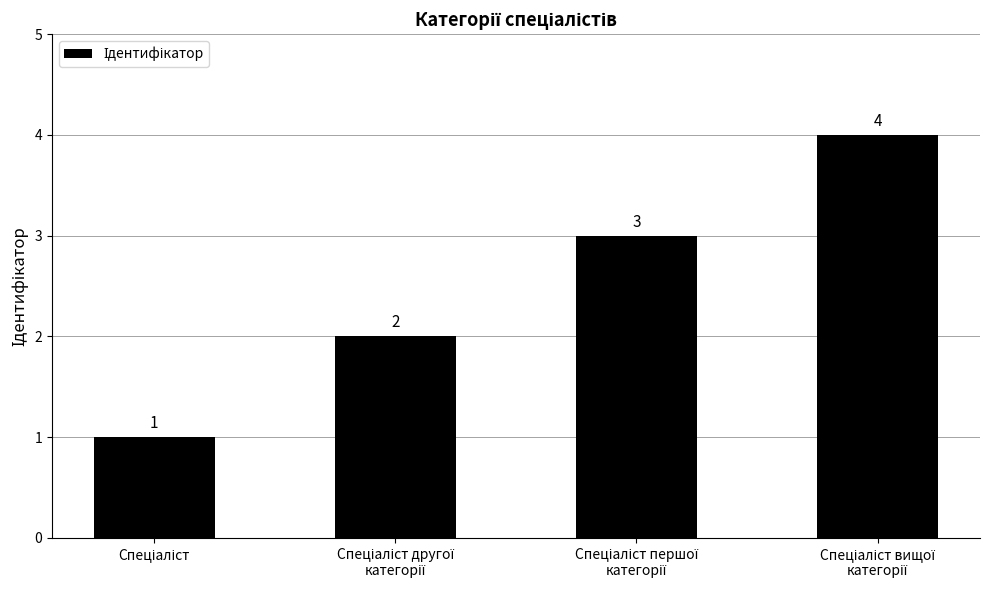

Count the values in the range 2 to 4.

3